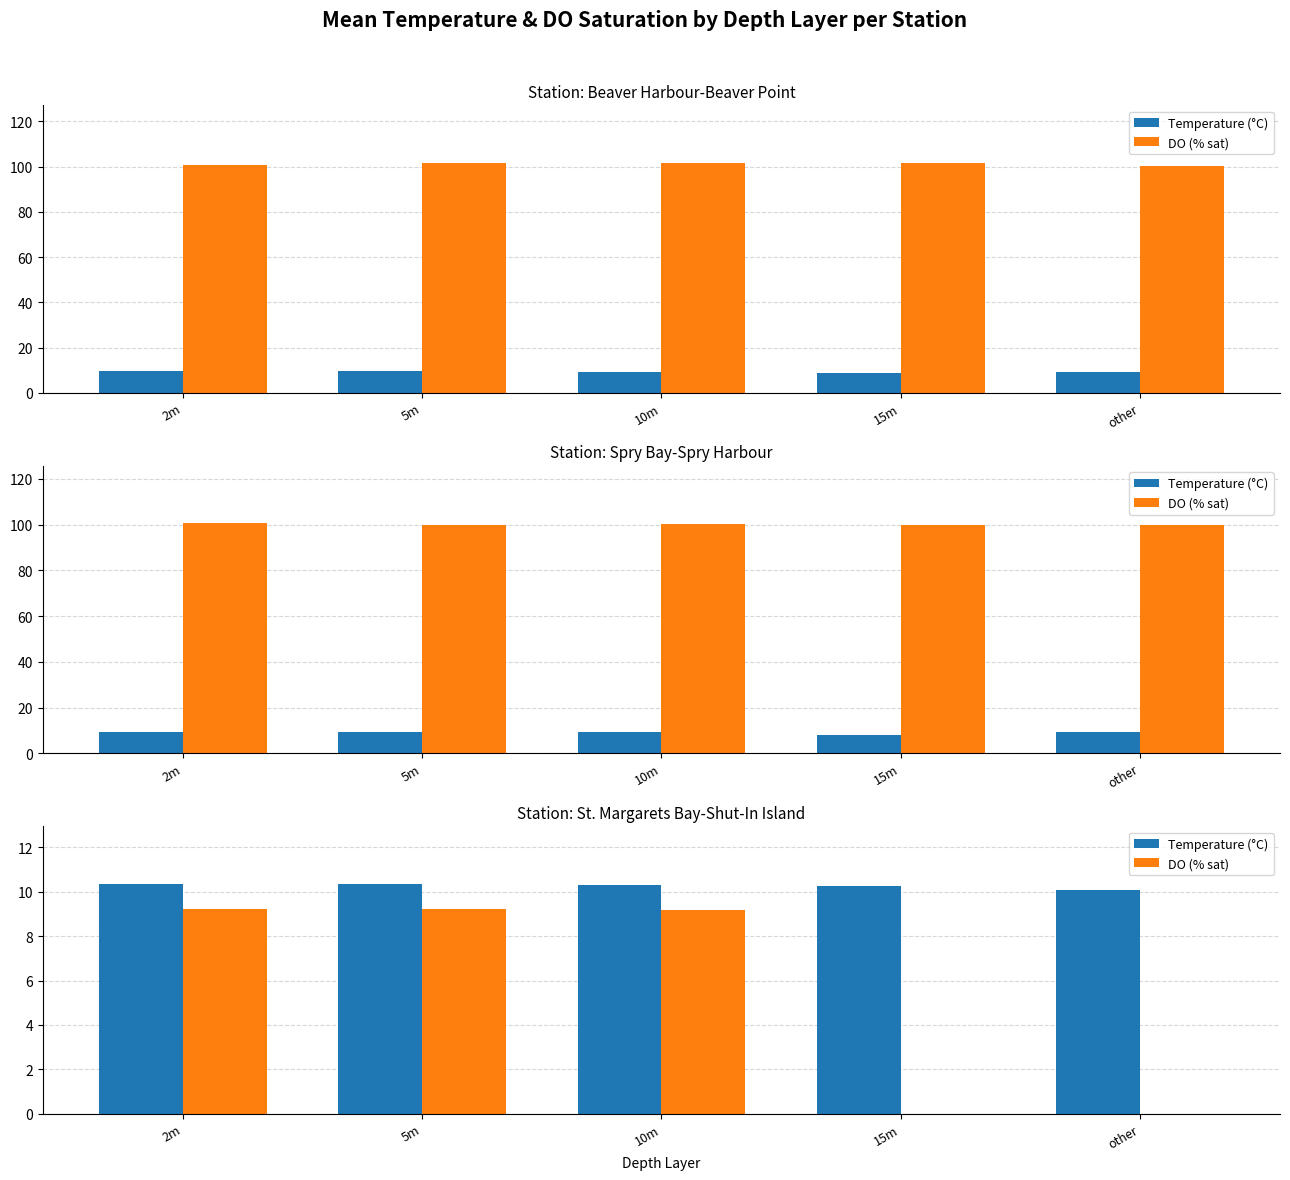

At how many categories does at least one series exceed 7?

5